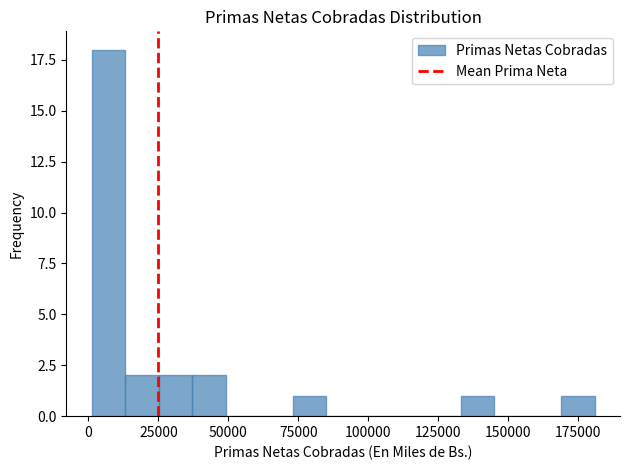

Read against the x-axis, roughly where is the centre of the tallest bar?

5000